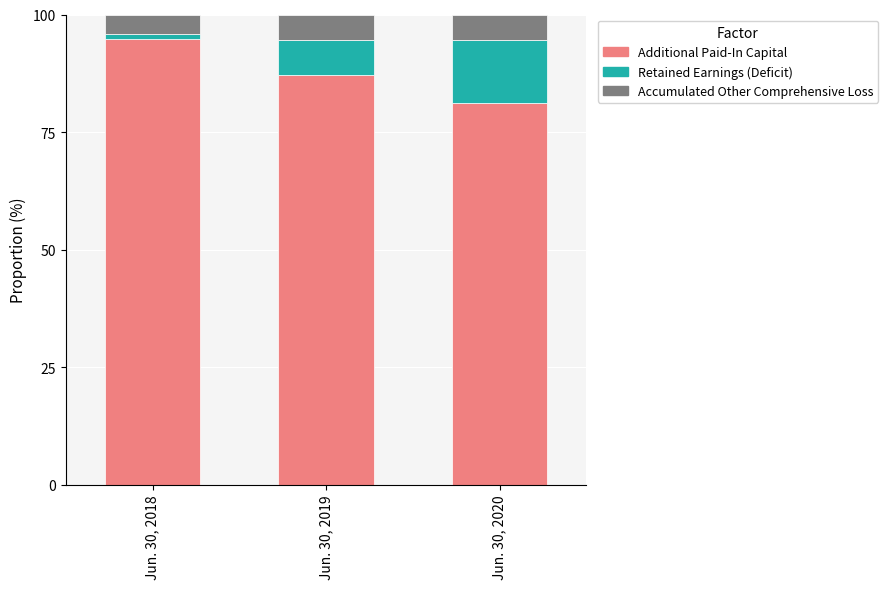

Reading left to right, what are the values for Additional Paid-In Capital?

Jun. 30, 2018=94.8	Jun. 30, 2019=87.1	Jun. 30, 2020=81.2